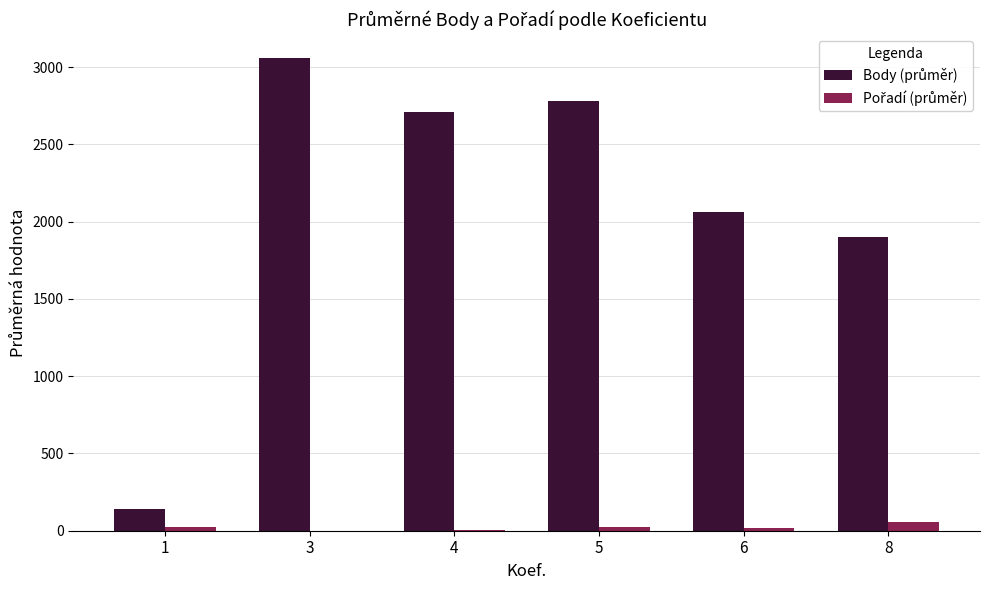

At which category is the sum across all series the highest?

3